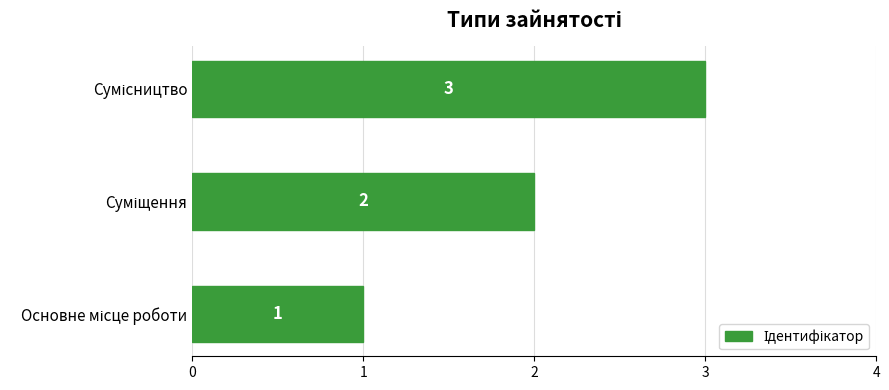

What is the maximum value shown in the chart?

3